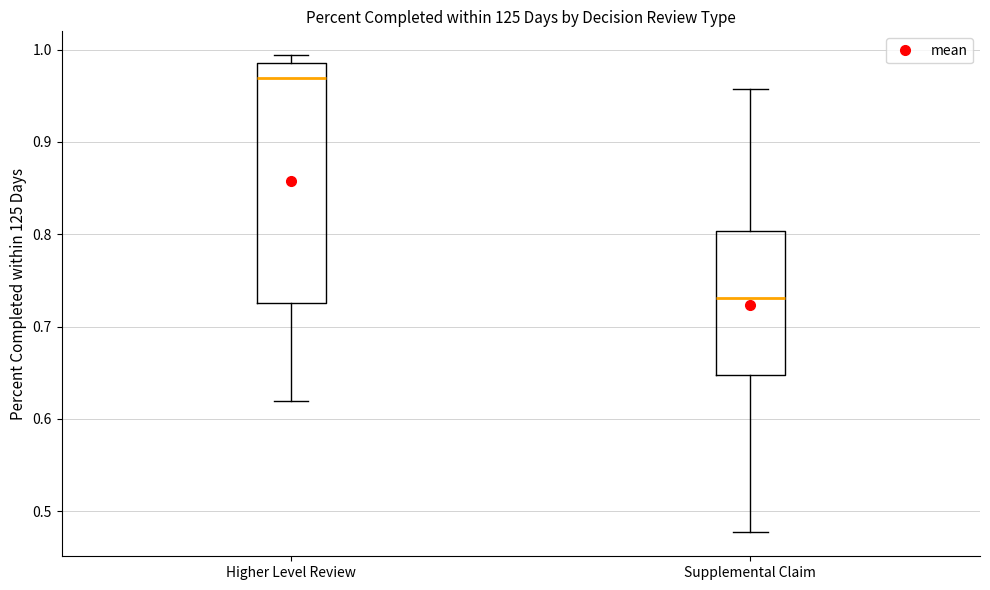

Where does the median line of the box for Higher Level Review sit on the y-axis? The values are not printed on the chart, so give them approximately, as read against the axis.

0.97